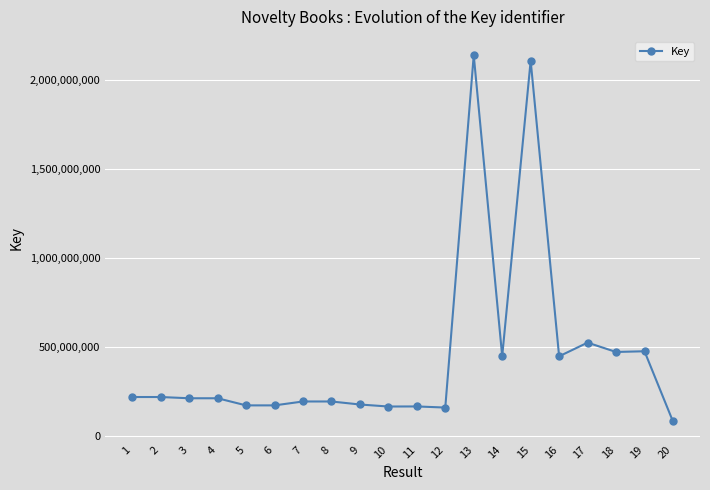

What is the difference between the maximum and minimum values?

2061095256